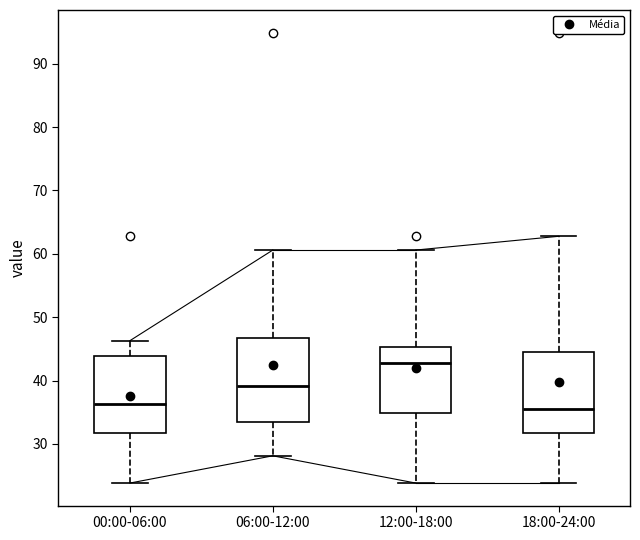

Which box has the highest median line?

12:00-18:00